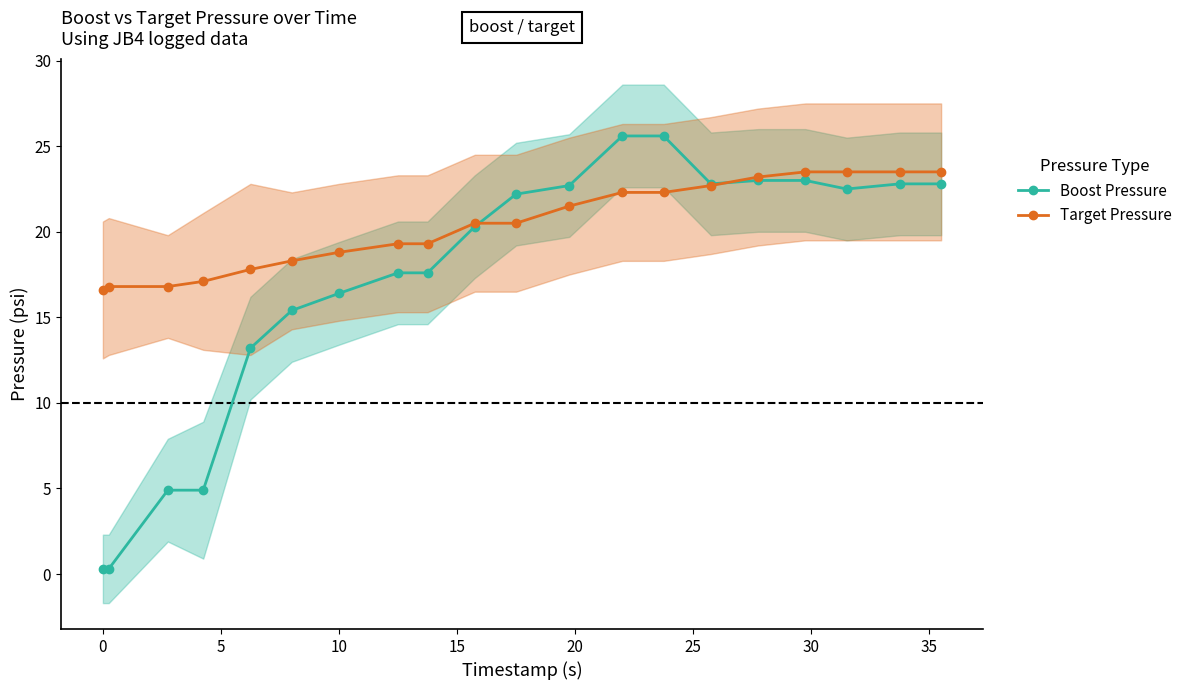

What is the total value across all series at 10?

22.0